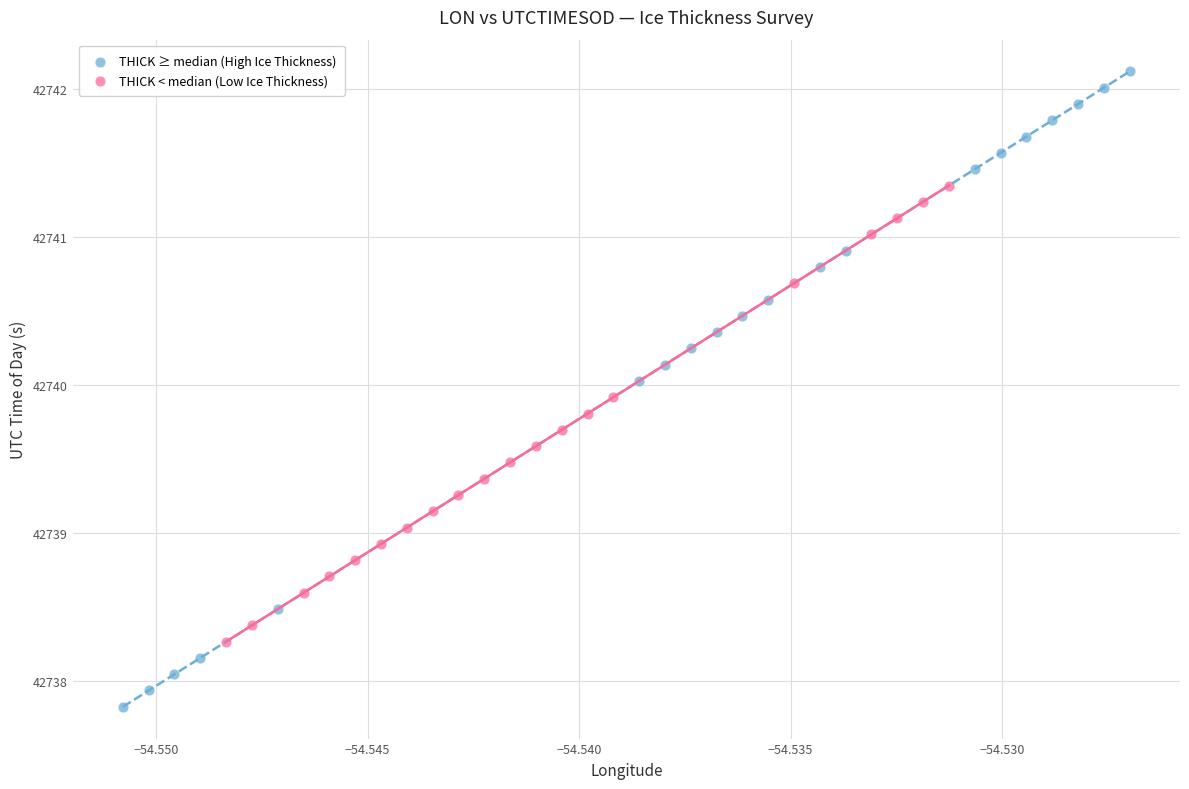

Which series contains the highest Y value?

THICK ≥ median (High Ice Thickness)